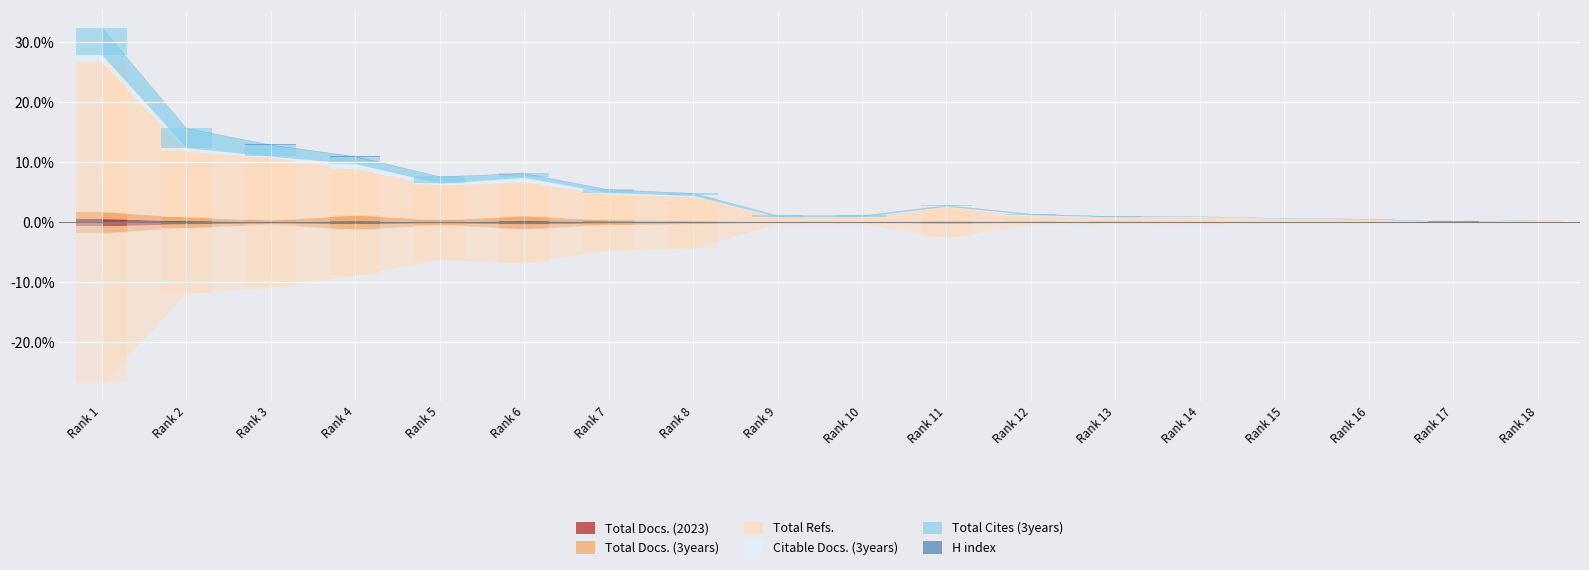

Where does the Total Refs. series first go above 2?

Rank 1